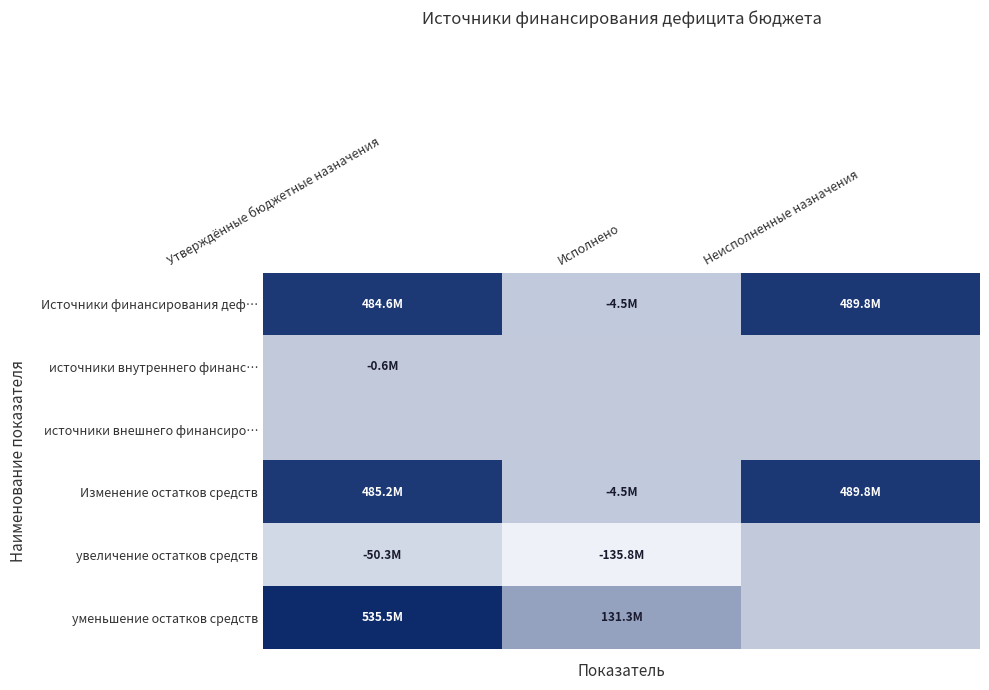

Reading left to right, extract all data points from this chart.

Источники финансирования деф…: Утверждённые бюджетные назначения=484635642.6	Исполнено=-4532028.1	Неисполненные назначения=489753893.4
источники внутреннего финанс…: Утверждённые бюджетные назначения=-586222.7	Исполнено=0.0	Неисполненные назначения=0.0
источники внешнего финансиро…: Утверждённые бюджетные назначения=0.0	Исполнено=0.0	Неисполненные назначения=0.0
Изменение остатков средств: Утверждённые бюджетные назначения=485221865.3	Исполнено=-4532028.1	Неисполненные назначения=489753893.4
увеличение остатков средств: Утверждённые бюджетные назначения=-50260837.2	Исполнено=-135811413.2	Неисполненные назначения=0.0
уменьшение остатков средств: Утверждённые бюджетные назначения=535482702.5	Исполнено=131279385.2	Неисполненные назначения=0.0